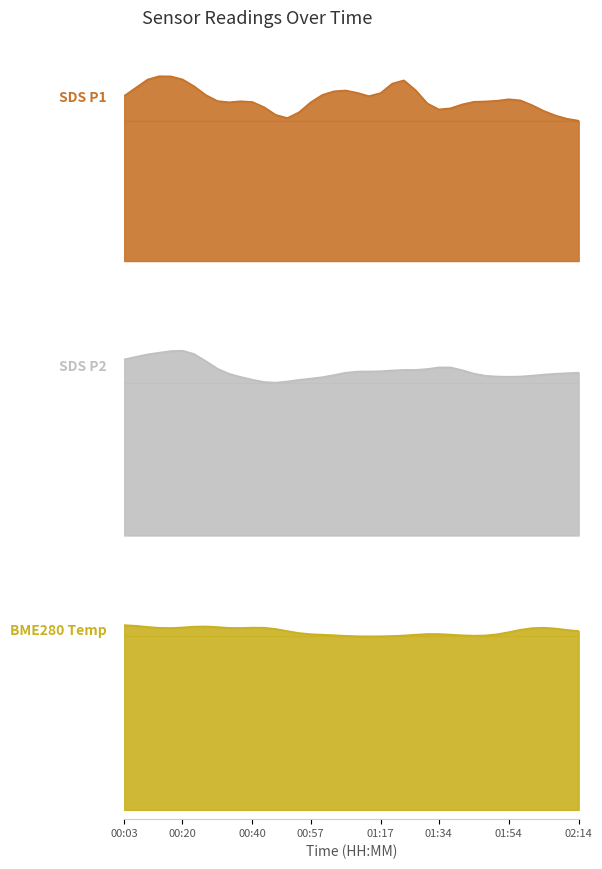

What are all the series names shown in the legend?

SDS_P1, SDS_P2, BME280_temperature